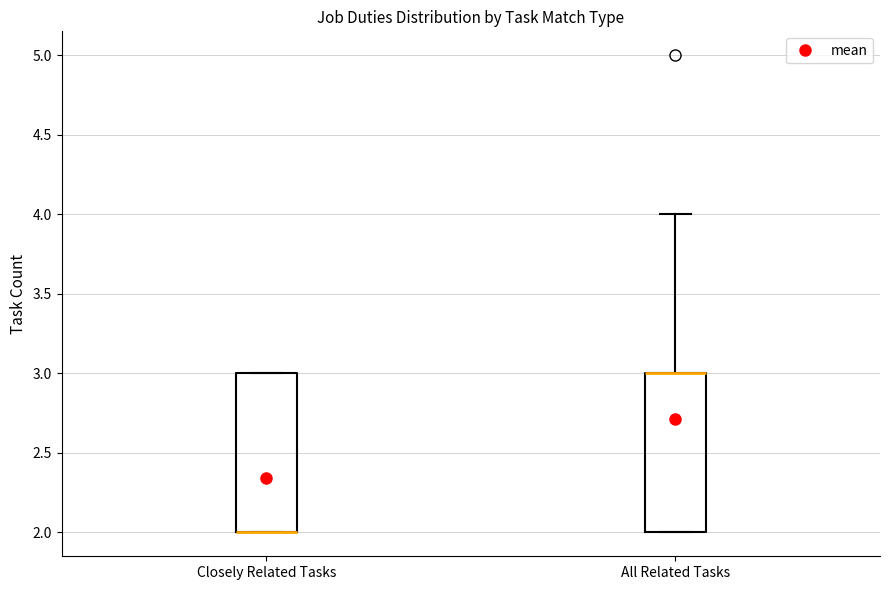

Where is the lower edge of the box for Closely Related Tasks on the y-axis? The values are not printed on the chart, so give them approximately, as read against the axis.

2